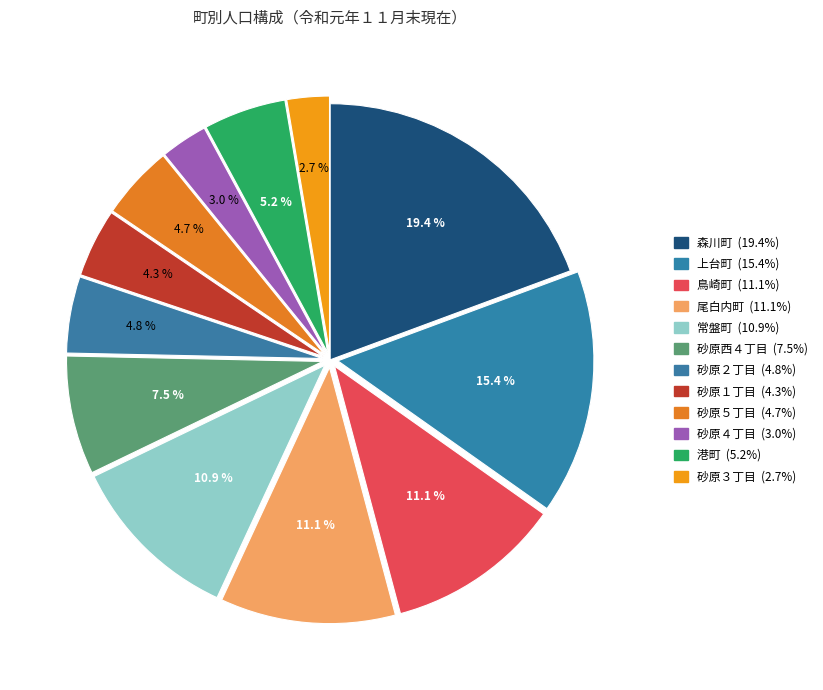

Count the number of slices in the pie.

12